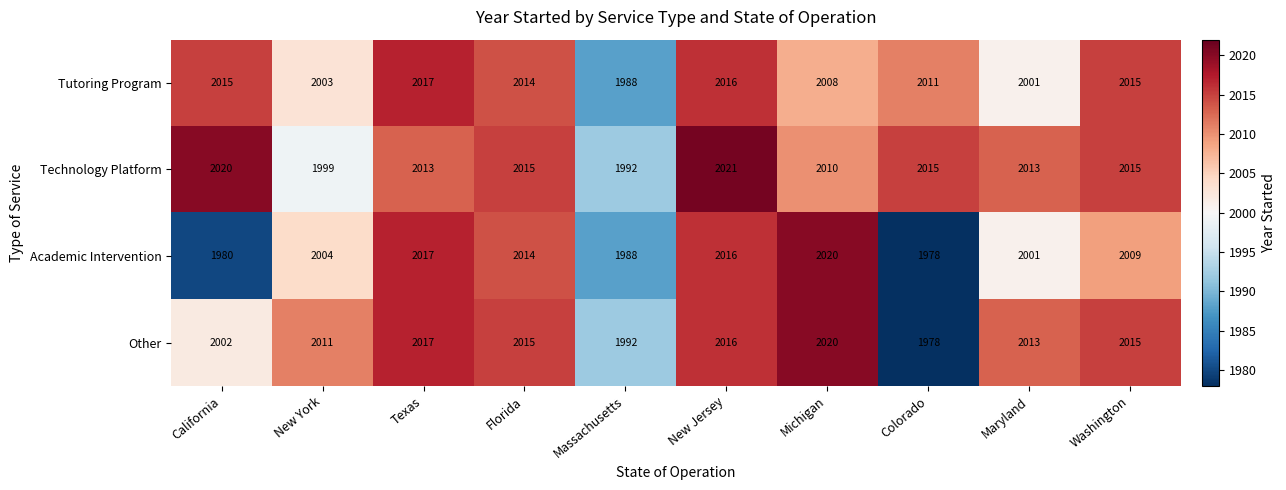

Which series has the largest total across all categories?

Technology Platform